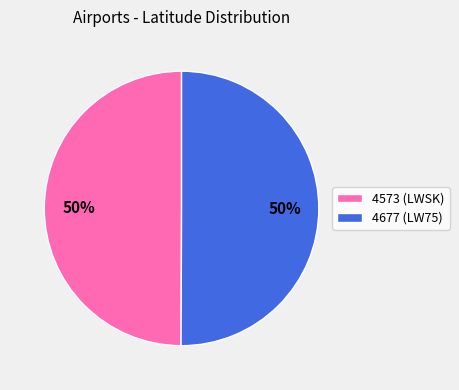

How many segments does this pie chart have?

2